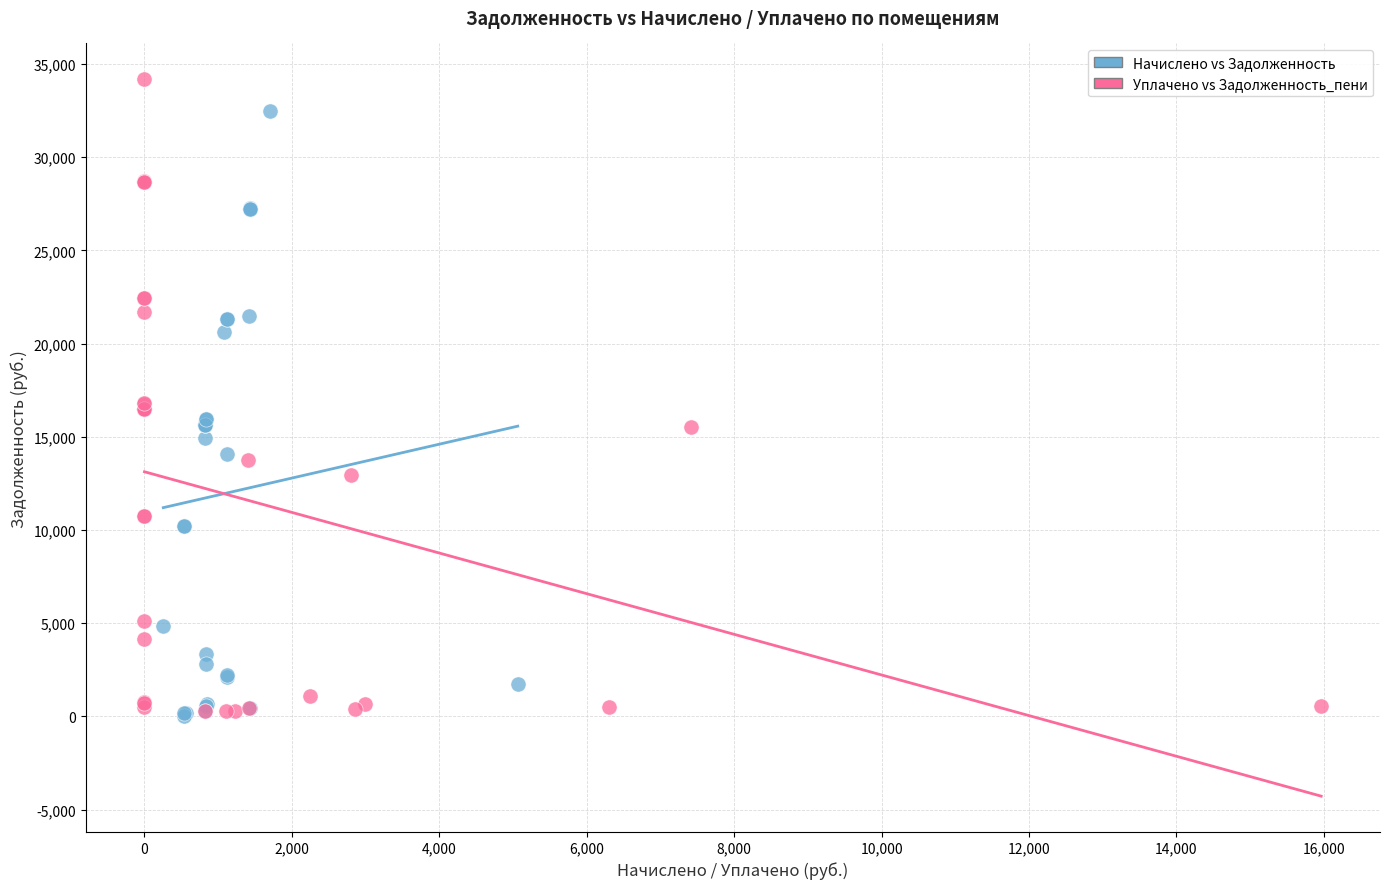

Which series contains the highest Y value?

Уплачено vs Задолженность_пени